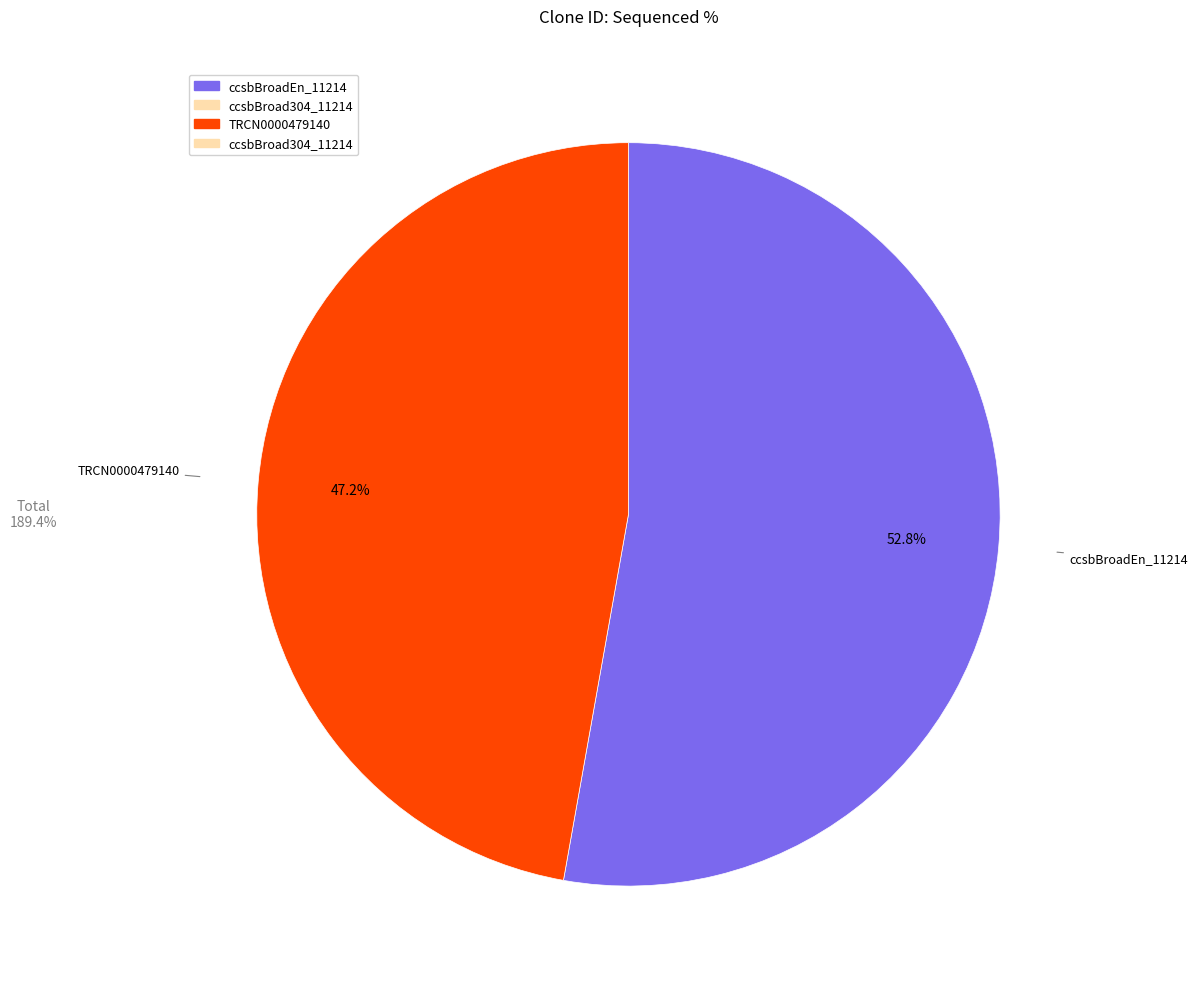

Is there any slice that represents more than half of the pie?

Yes